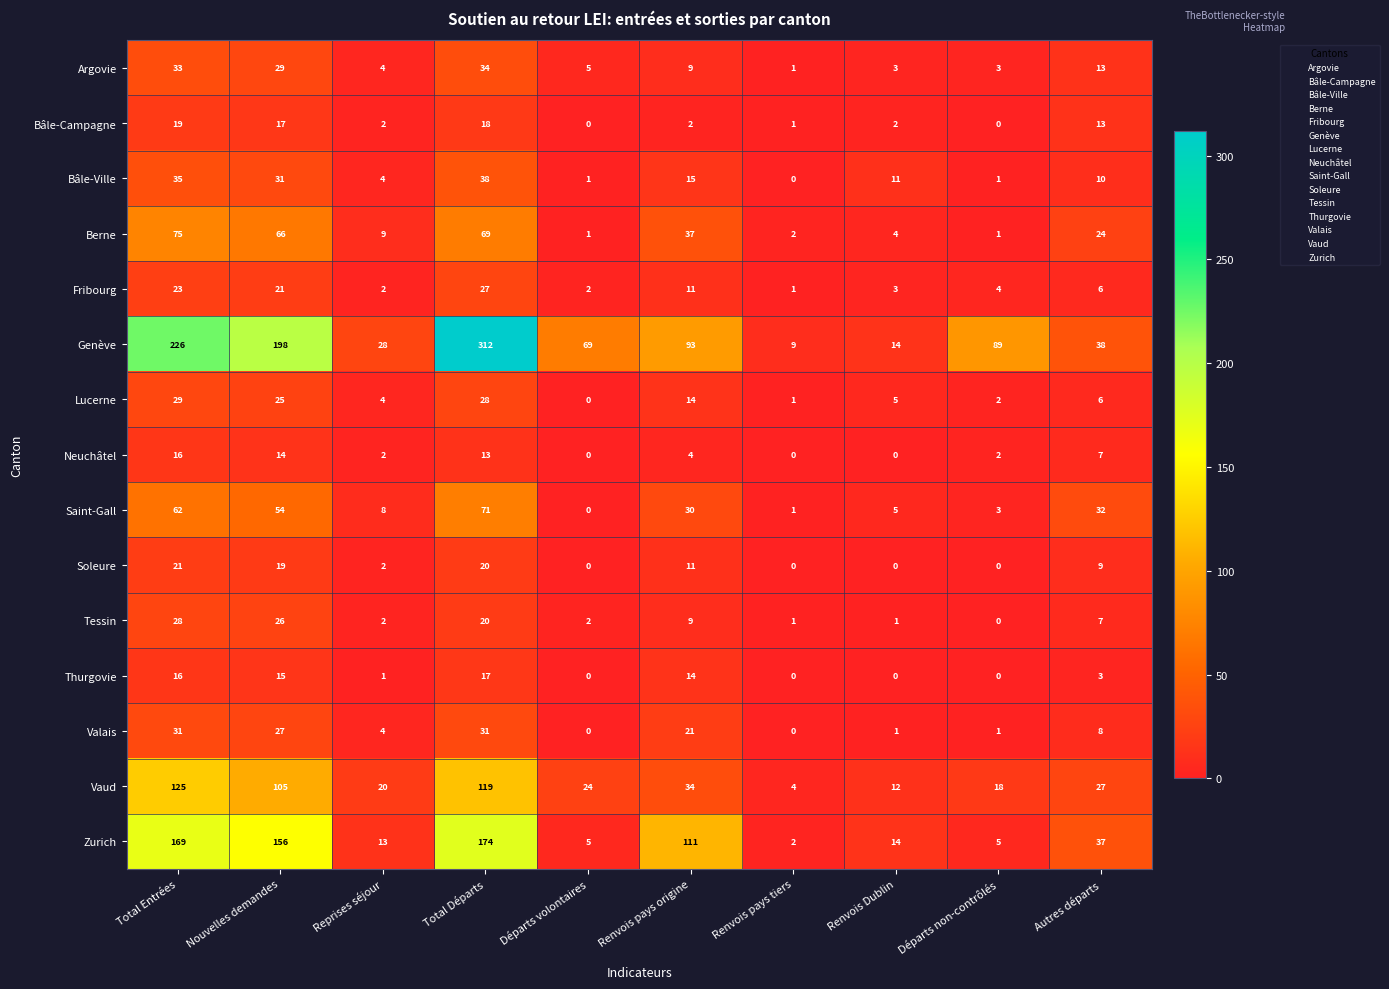

At which category is the sum across all series the highest?

Total Départs